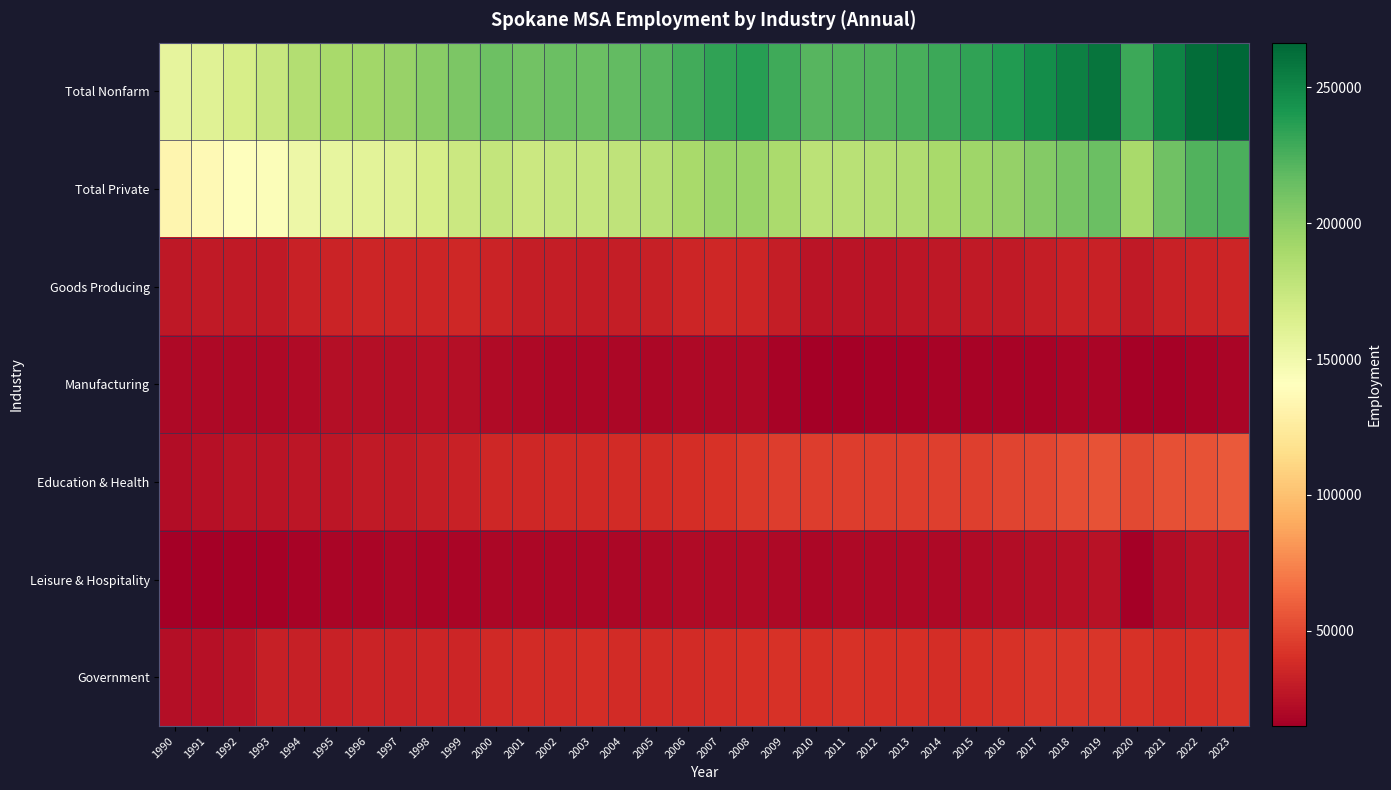

Which series has the largest range (max minus min)?

Total Nonfarm